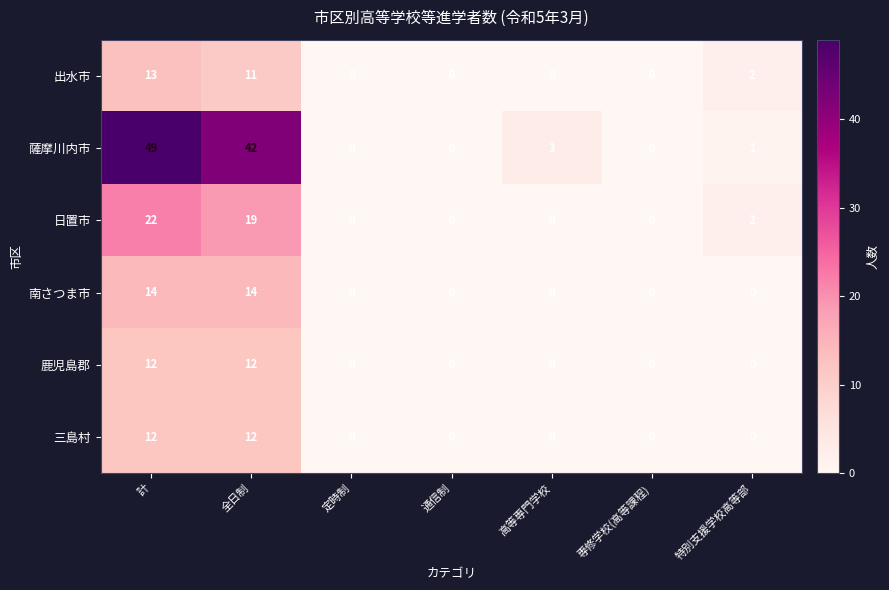

What is the sum of all 日置市 values?

43